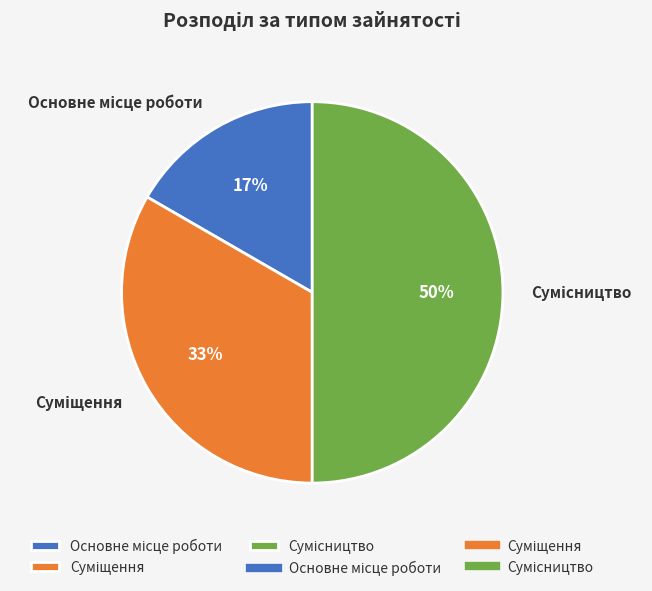

To the nearest percent, what is the average slice percentage?

33%